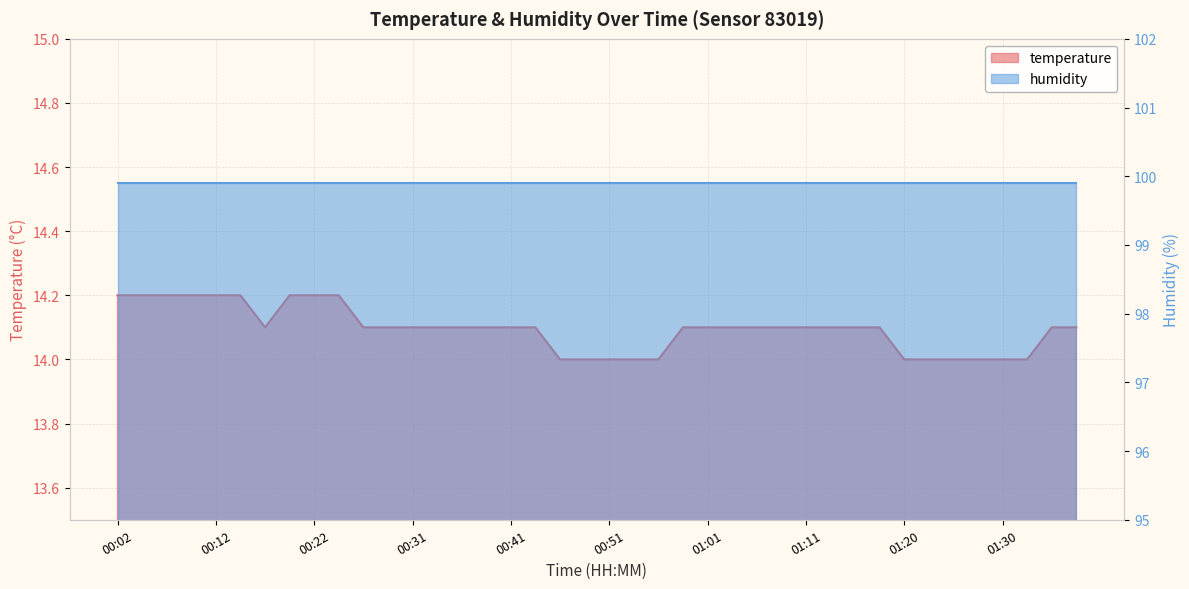

What is the difference between the values at 00:17 and 01:28?

0.1